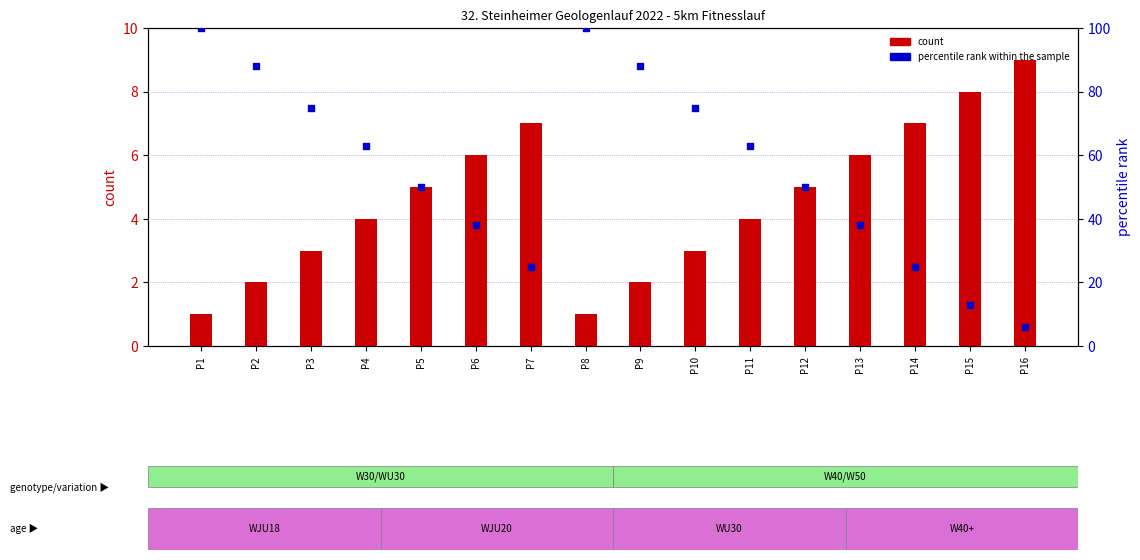

What are all the series names shown in the legend?

count, percentile rank within the sample